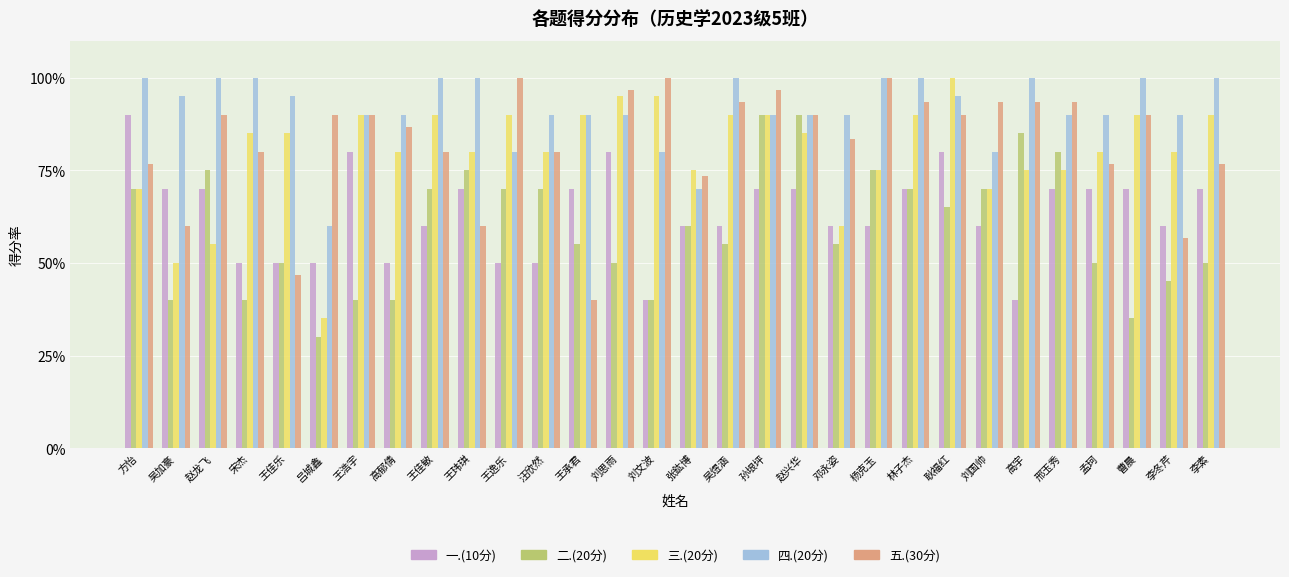

What is the total value across all series at 李冬芹?

331.7